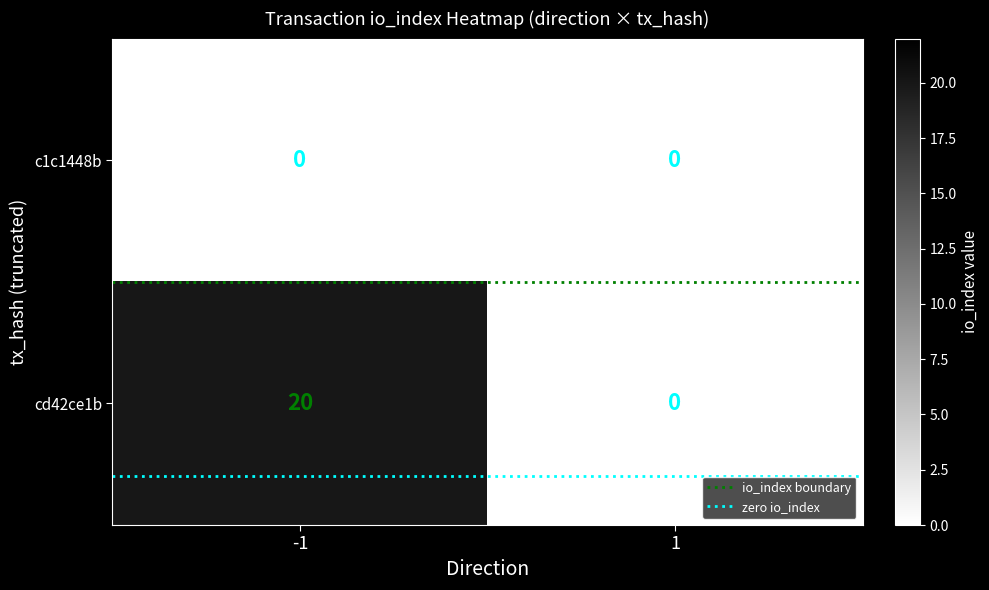

At how many categories does at least one series exceed 1?

1